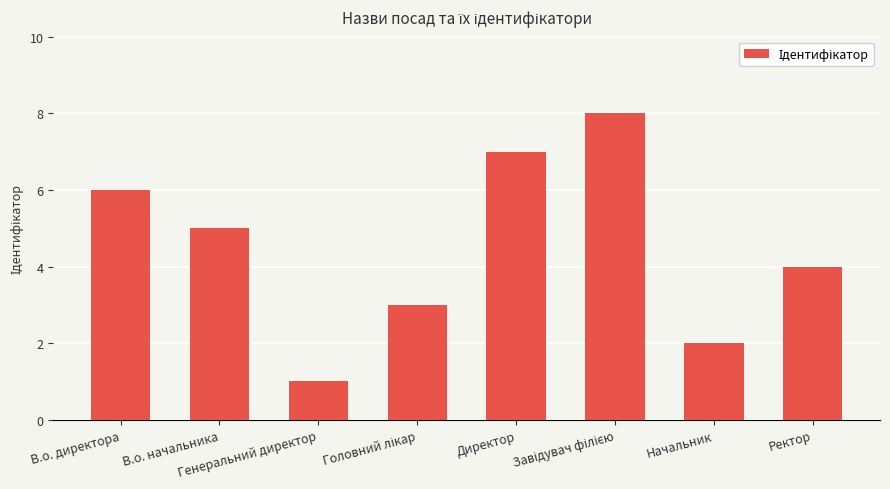

What is the difference between the maximum and minimum values?

7